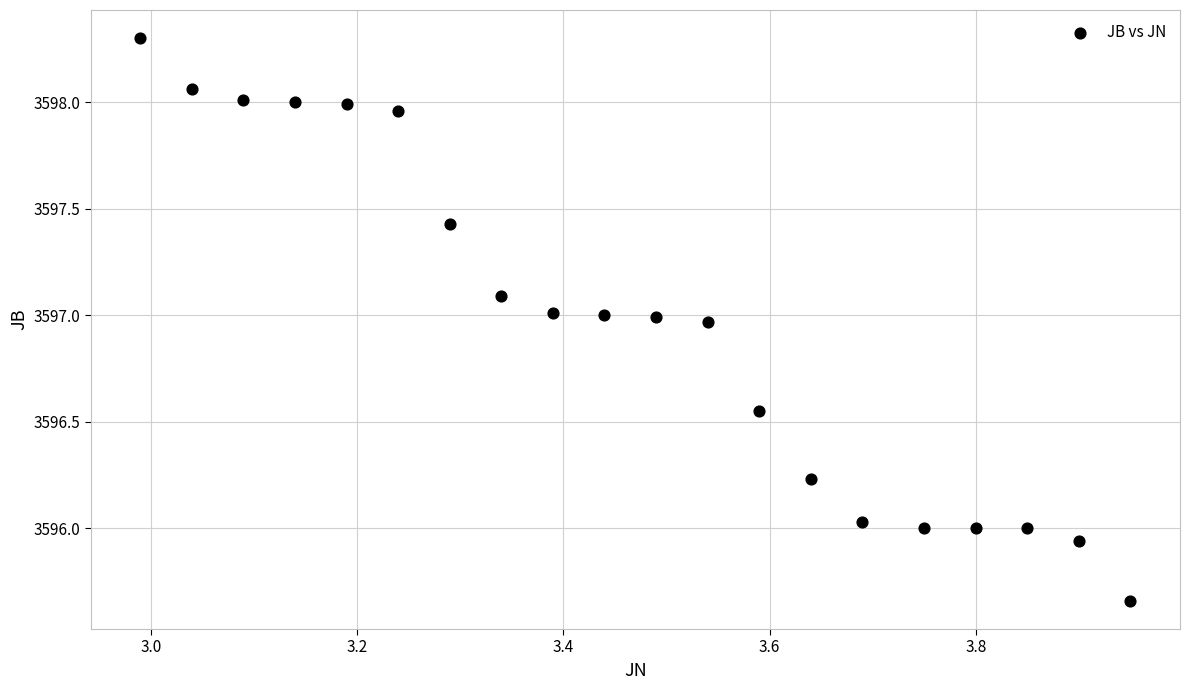

What is the range of Y values (max minus min)?

2.6